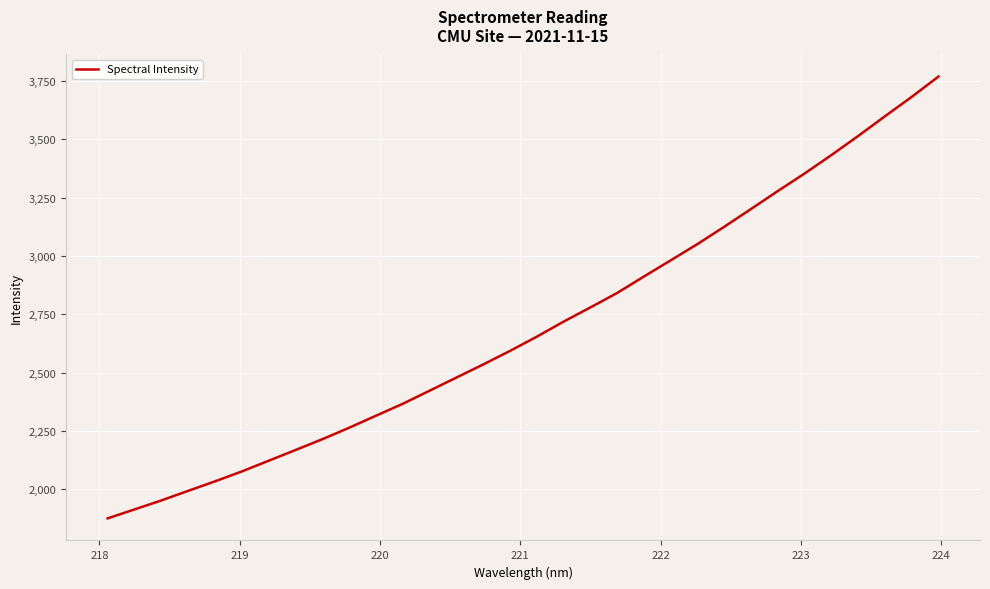

What is the smallest value displayed?

1874.6